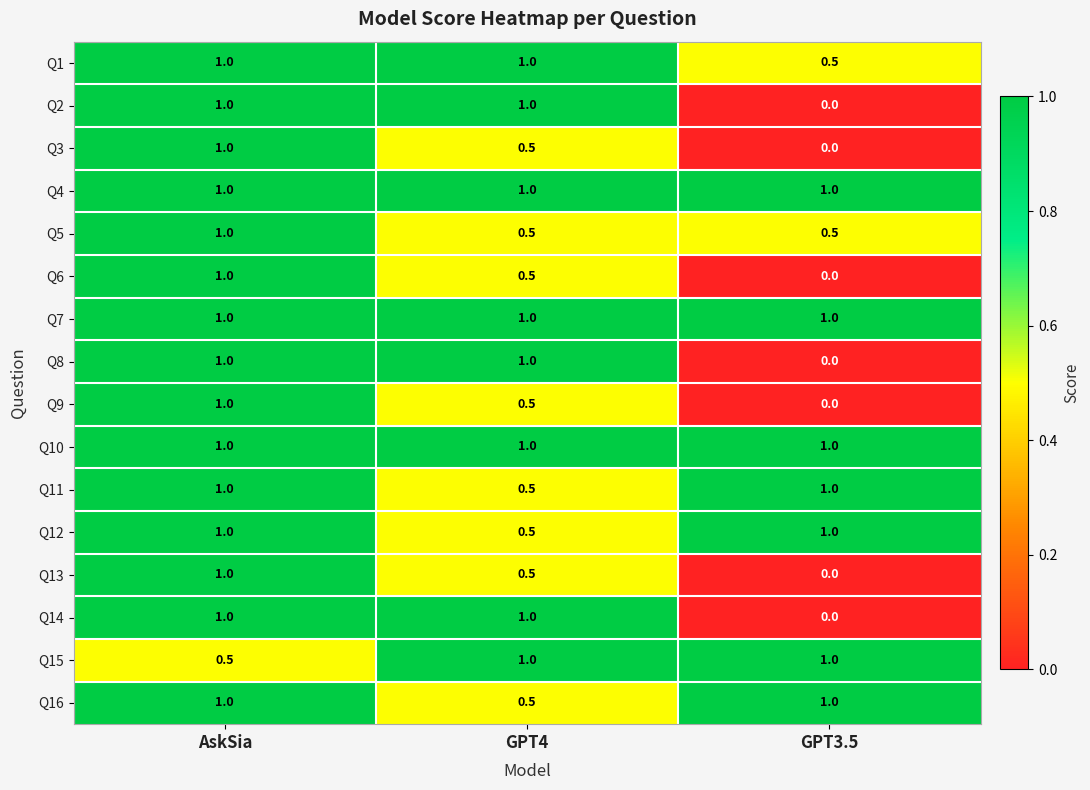

At which label is Q11 closest to 0?

GPT4